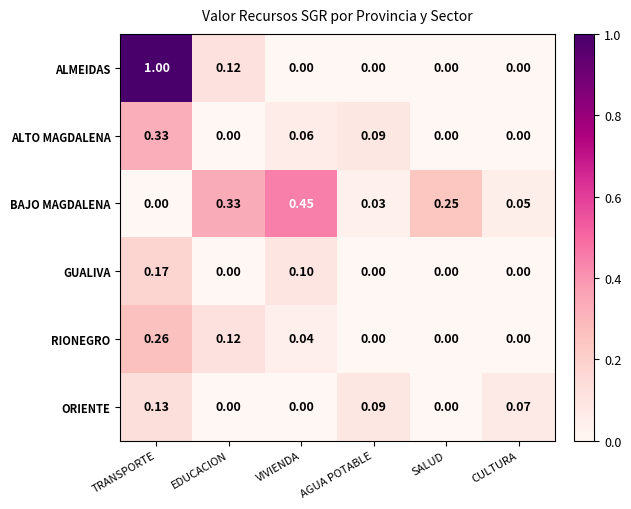

Which label corresponds to the largest value in the chart?

TRANSPORTE